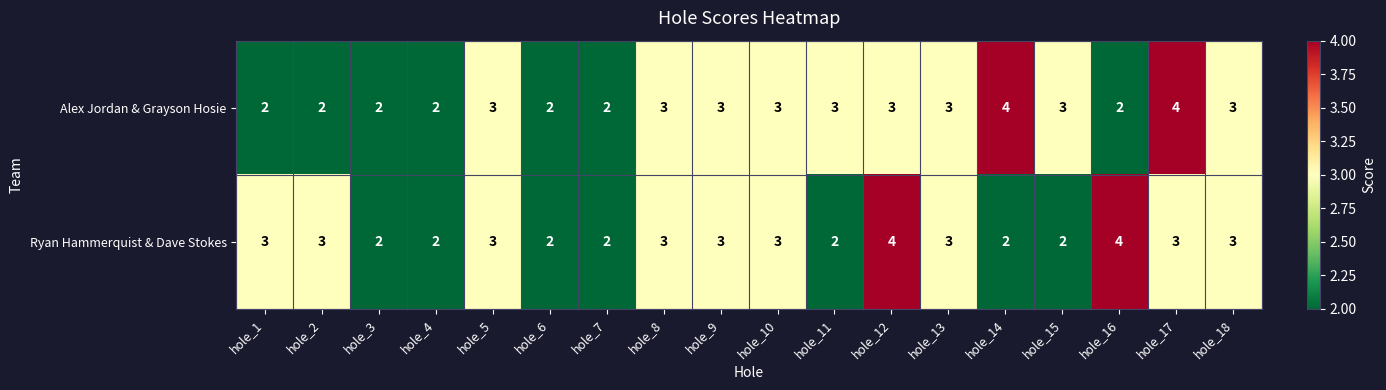

True or false: Ryan Hammerquist & Dave Stokes has a value of 3 at hole_7.

False